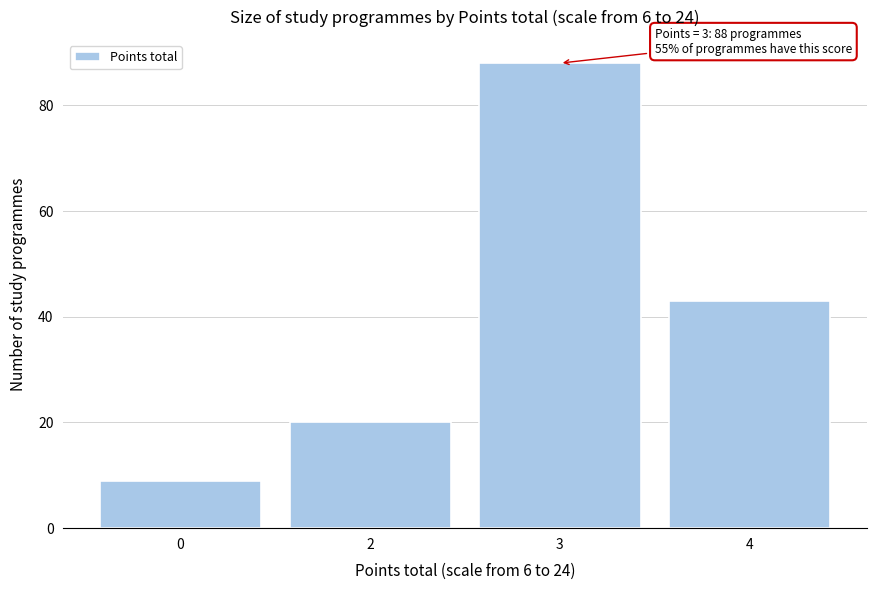

Reading left to right, list all the values displayed in this chart.

9	20	88	43